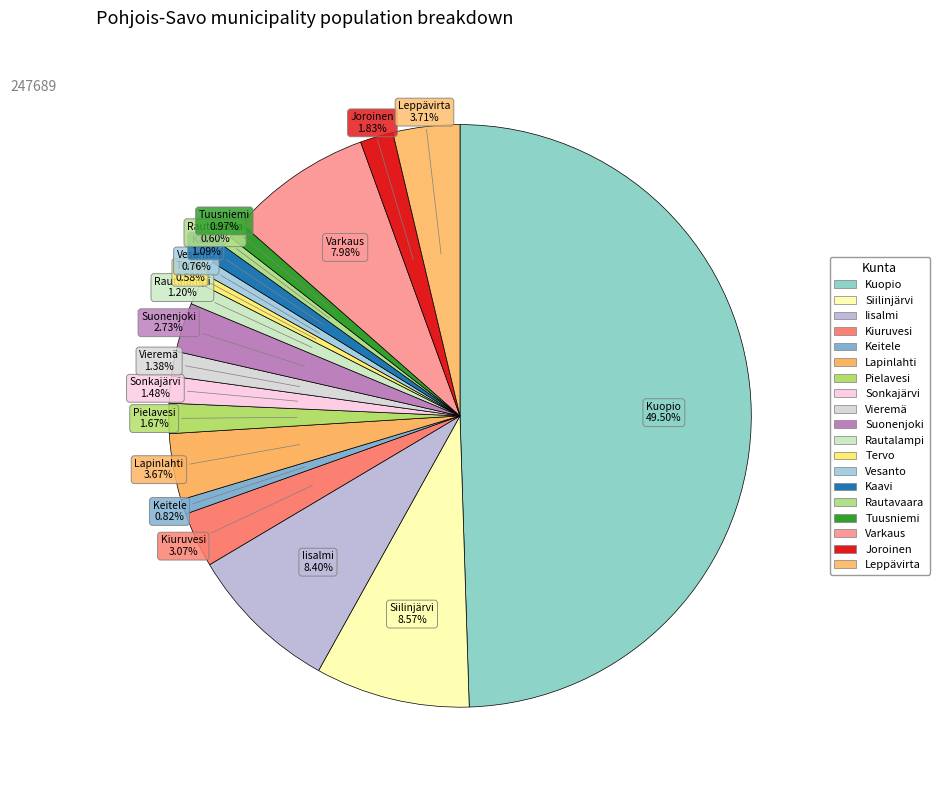

Does Keitele represent more than half of the total?

No